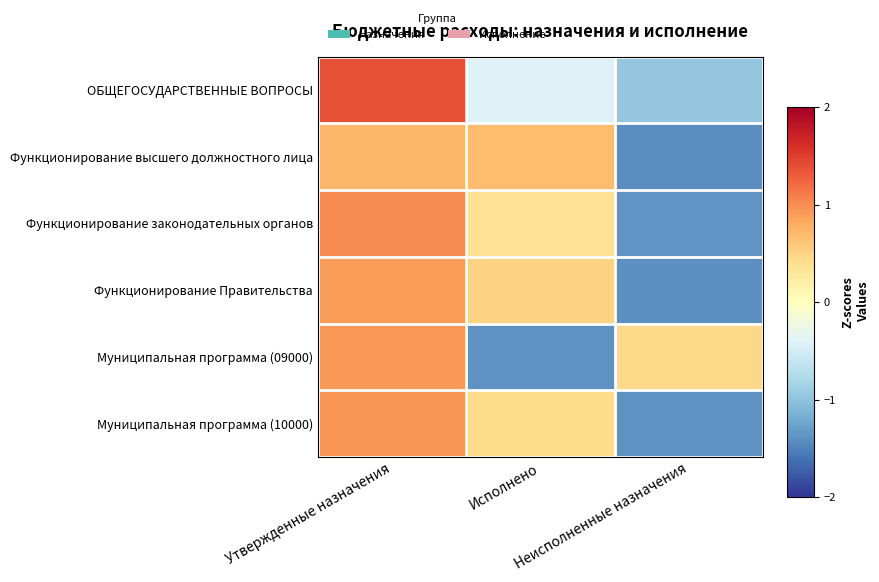

Which category has the highest value across all series?

Утвержденные назначения